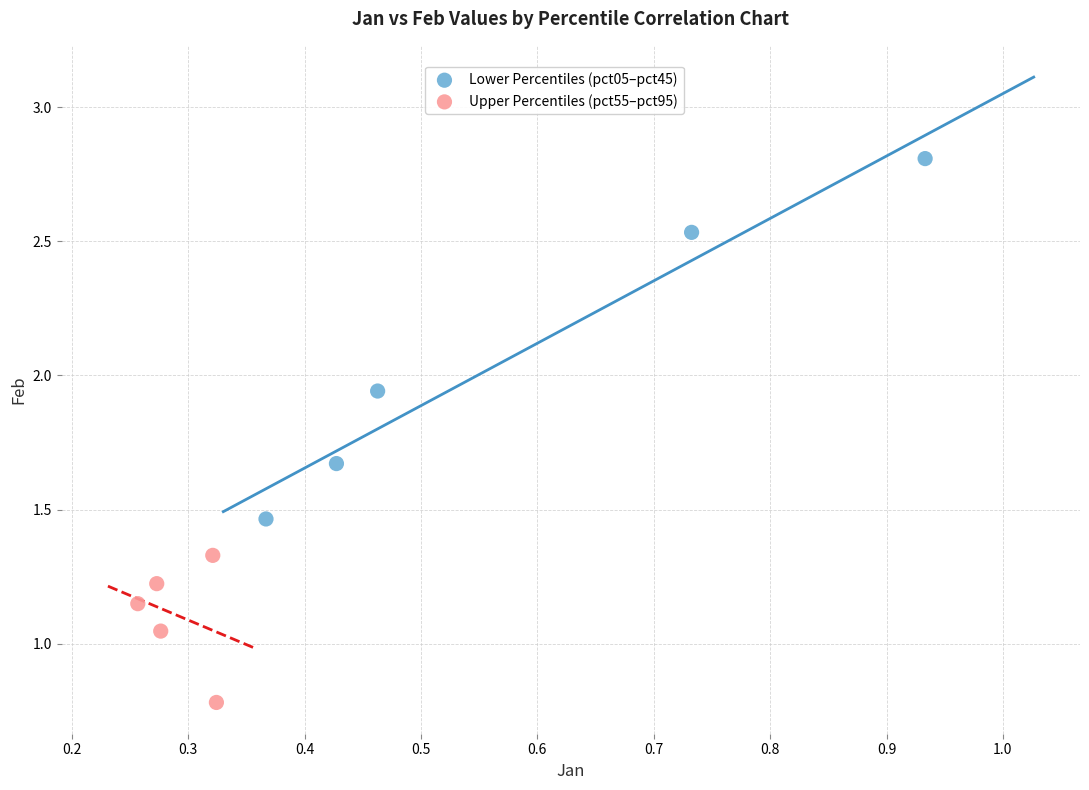

What are all the series names shown in the legend?

Lower Percentiles (pct05–pct45), Upper Percentiles (pct55–pct95)